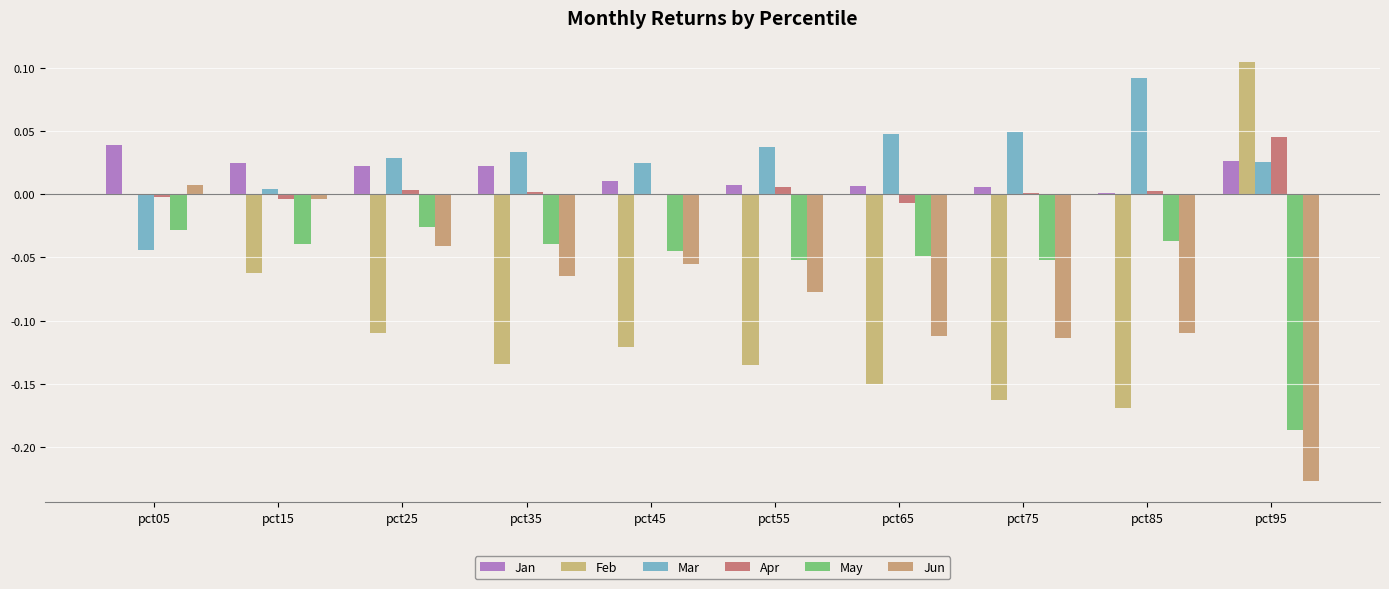

Does the chart contain stacked bars?

No